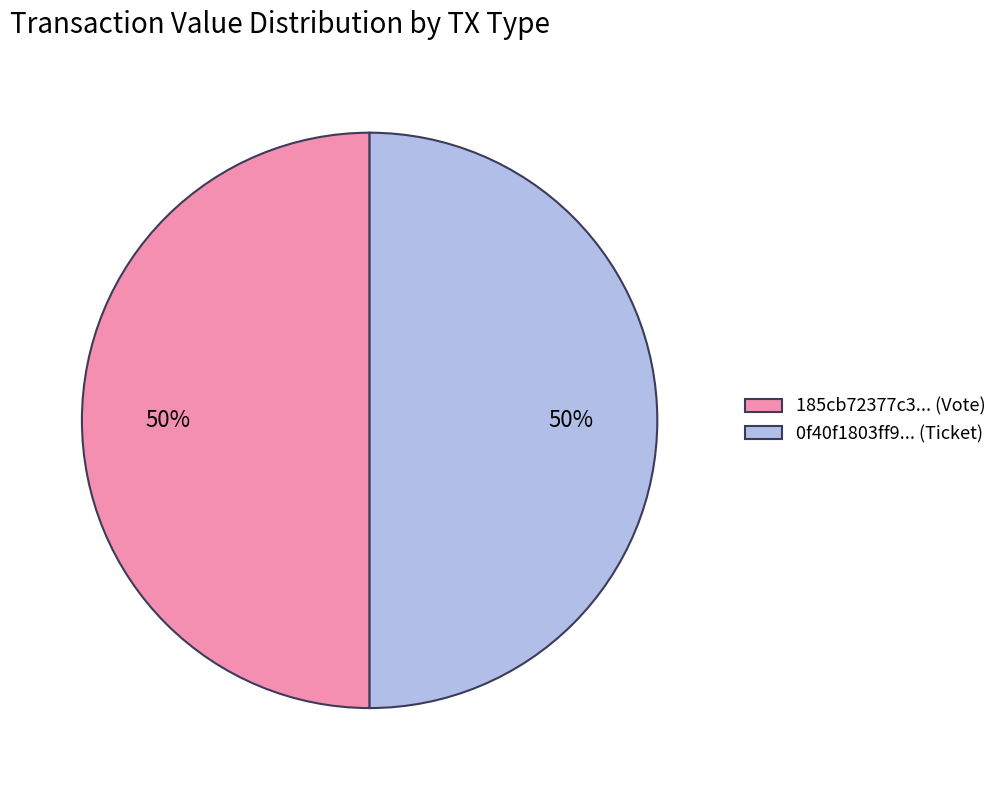

What is the ratio of the value at 0f40f1803ff9... (Ticket) to the value at 185cb72377c3... (Vote)?

1.0